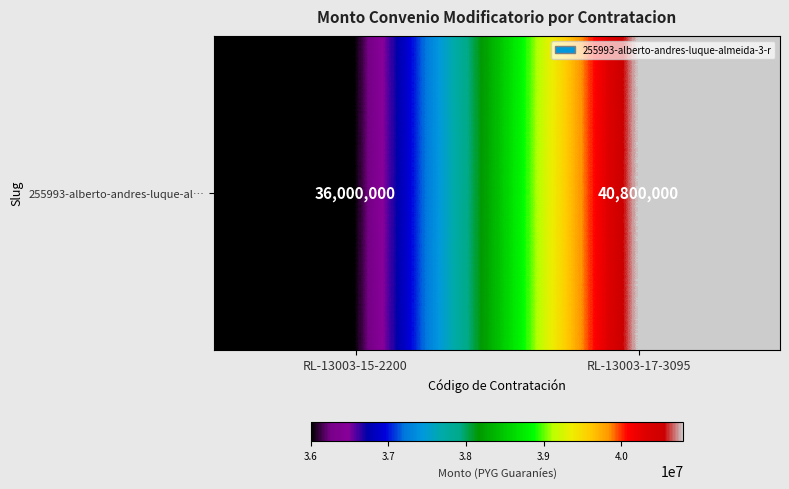

The chart shows a value of 40800000 at RL-13003-17-3095. True or false?

True